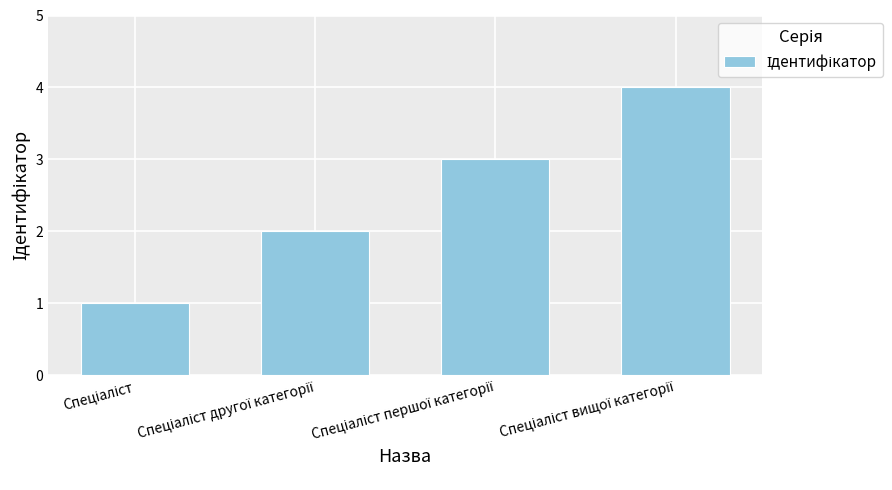

What is the greatest value displayed?

4